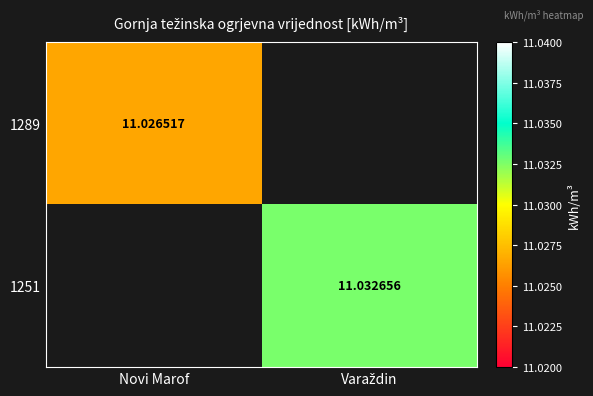

Rank the series by their average value, from lowest to highest.

1289, 1251